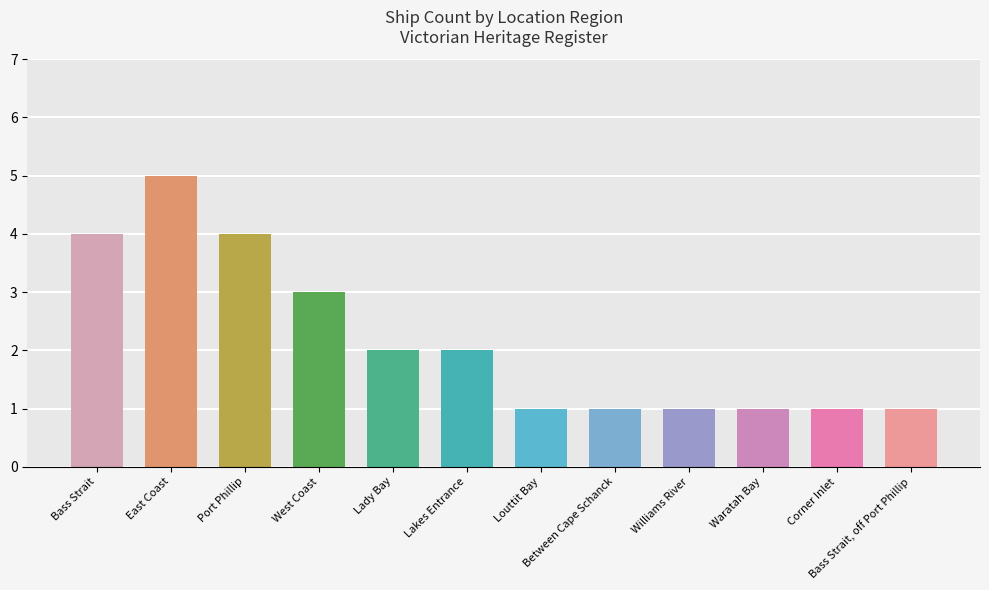

What is the sum of all values?

26